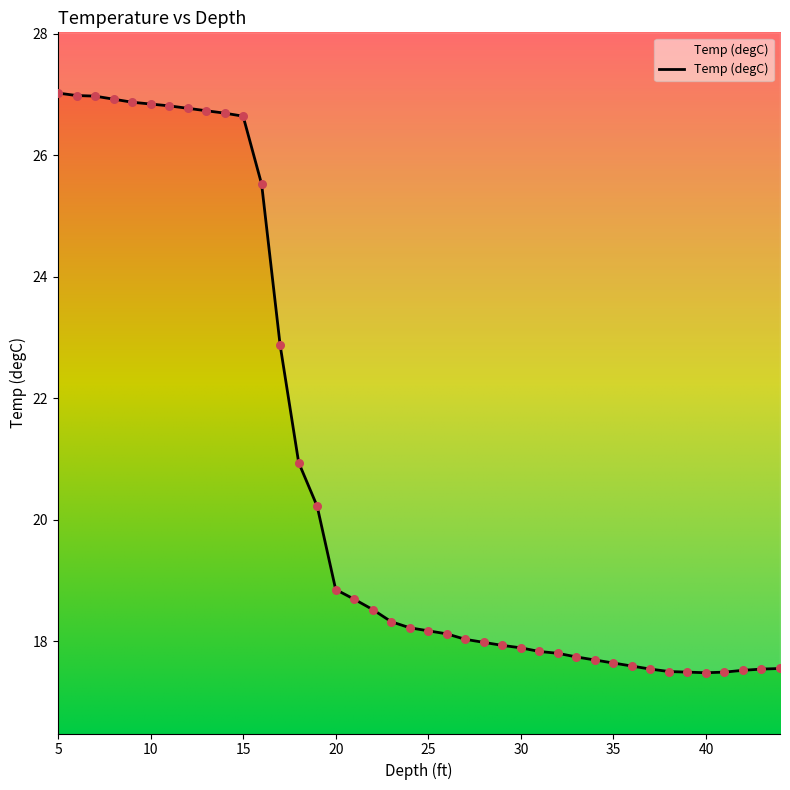

Which has a higher value, 40 or 6?

6